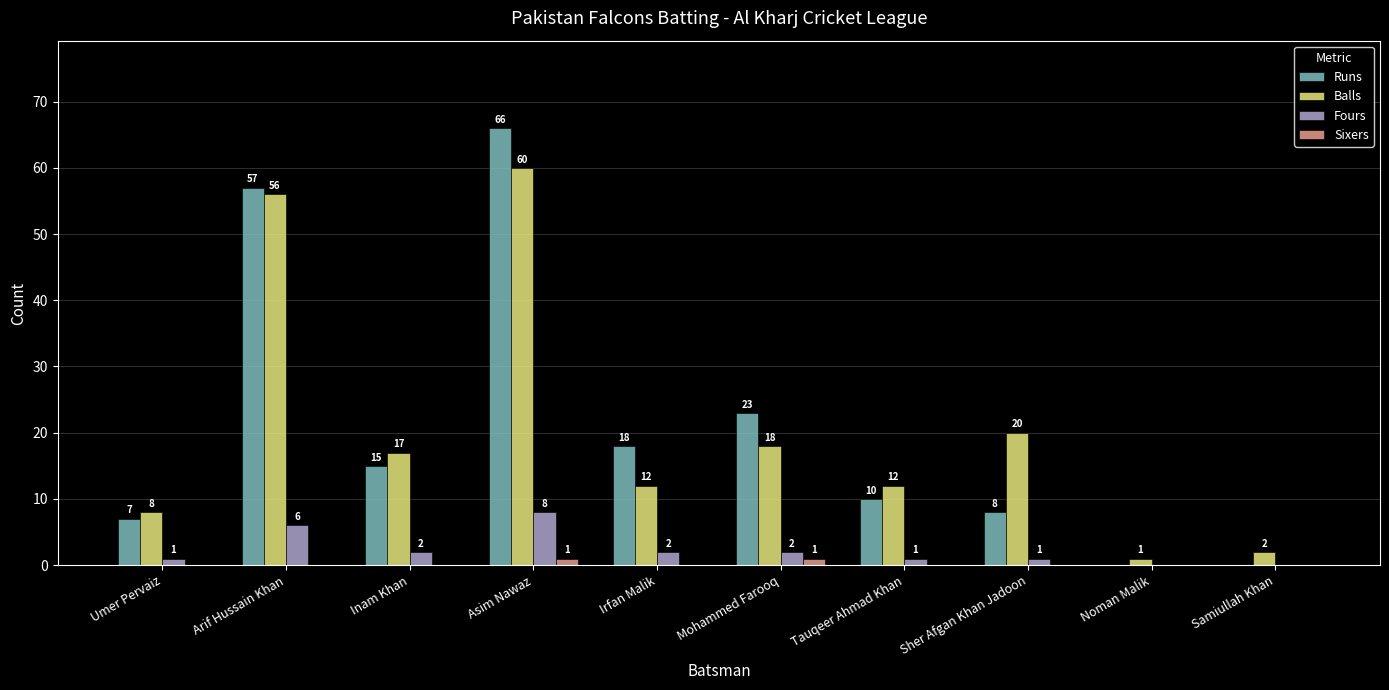

Which category has the highest value in the Balls series?

Asim Nawaz